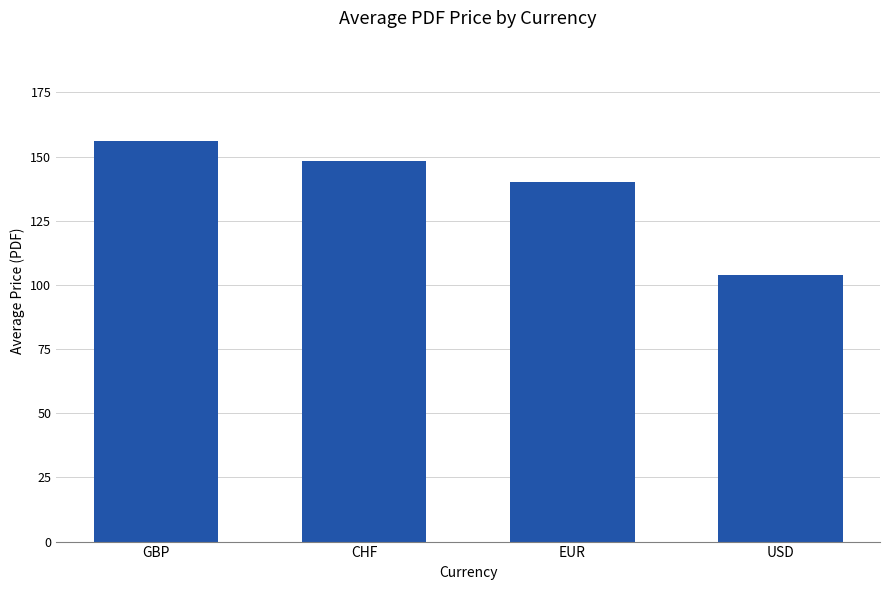

Rank the categories by value from lowest to highest.

USD, EUR, CHF, GBP